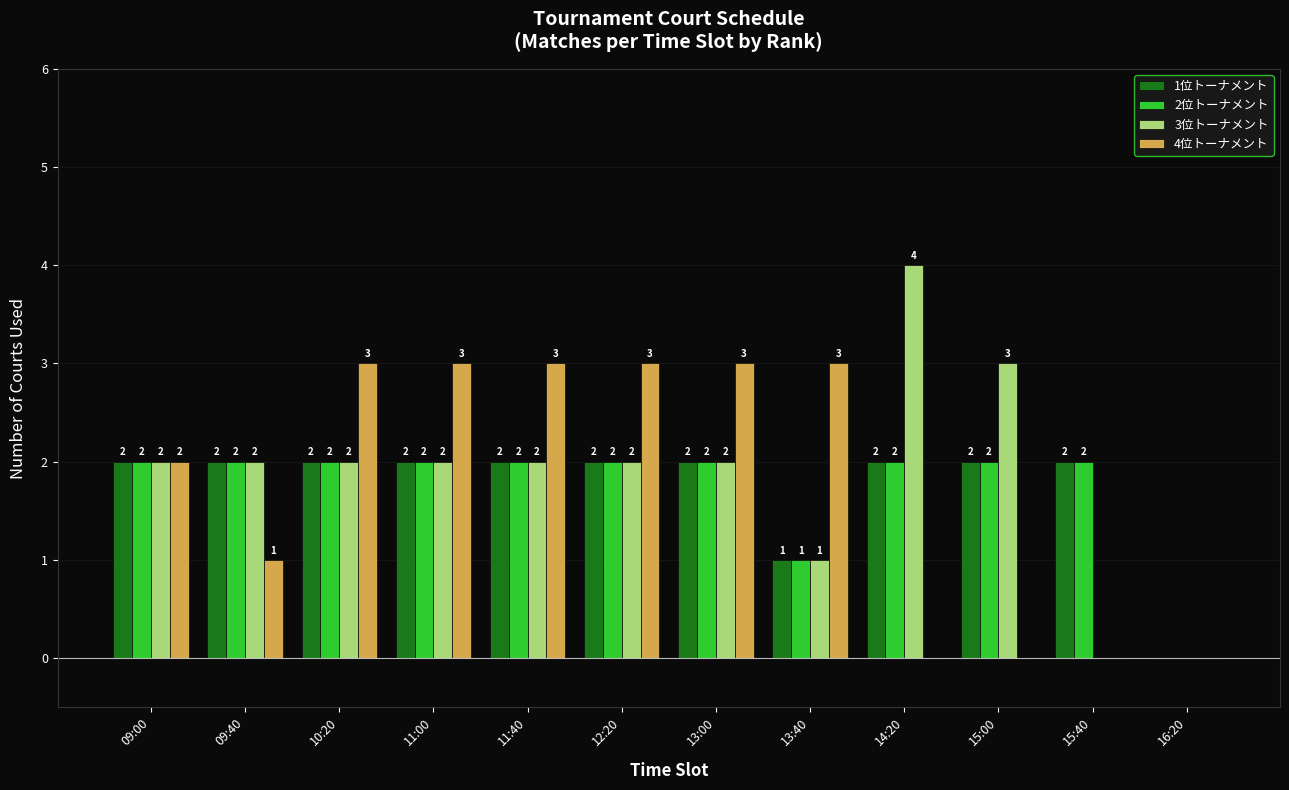

Which series has the widest spread of values?

3位トーナメント